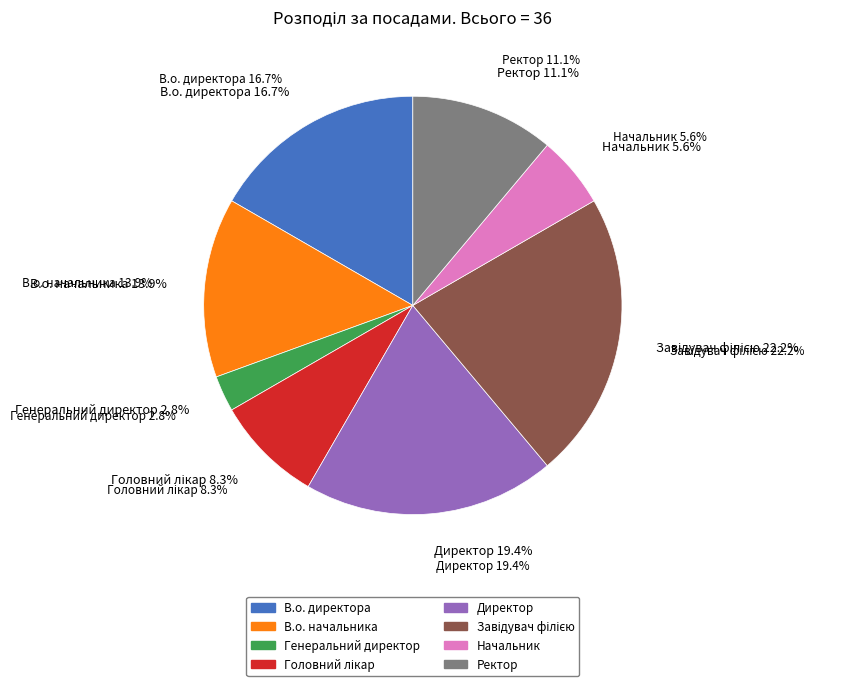

Does Директор represent more than half of the total?

No